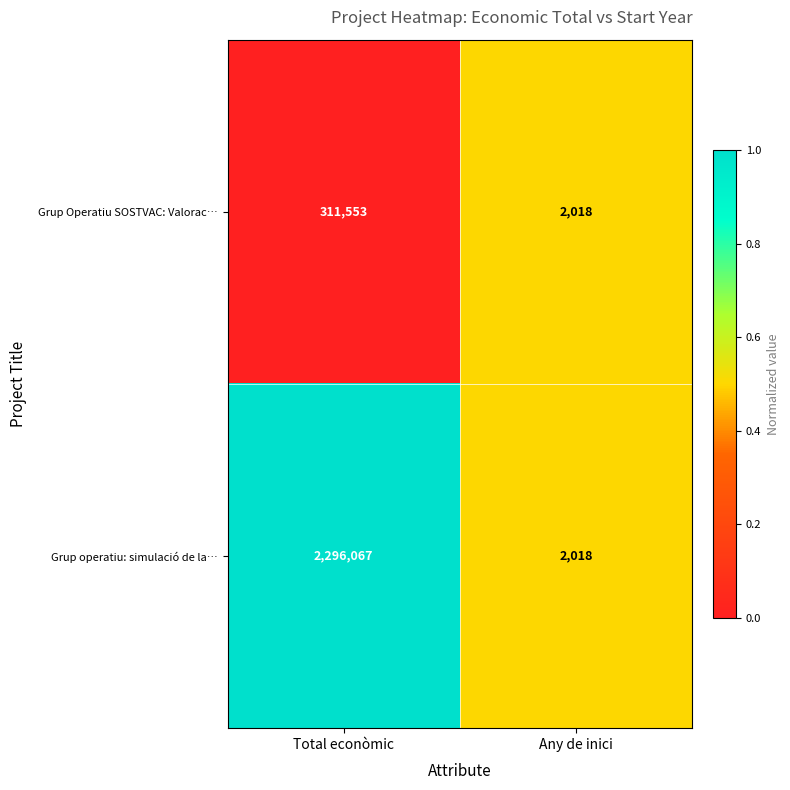

What is the difference between the Grup Operatiu SOSTVAC: Valorac… values at Any de inici and Total econòmic?

309535